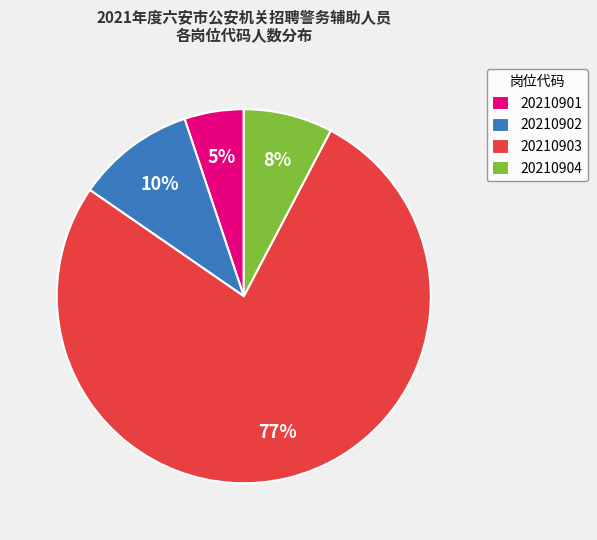

Count the number of slices in the pie.

4